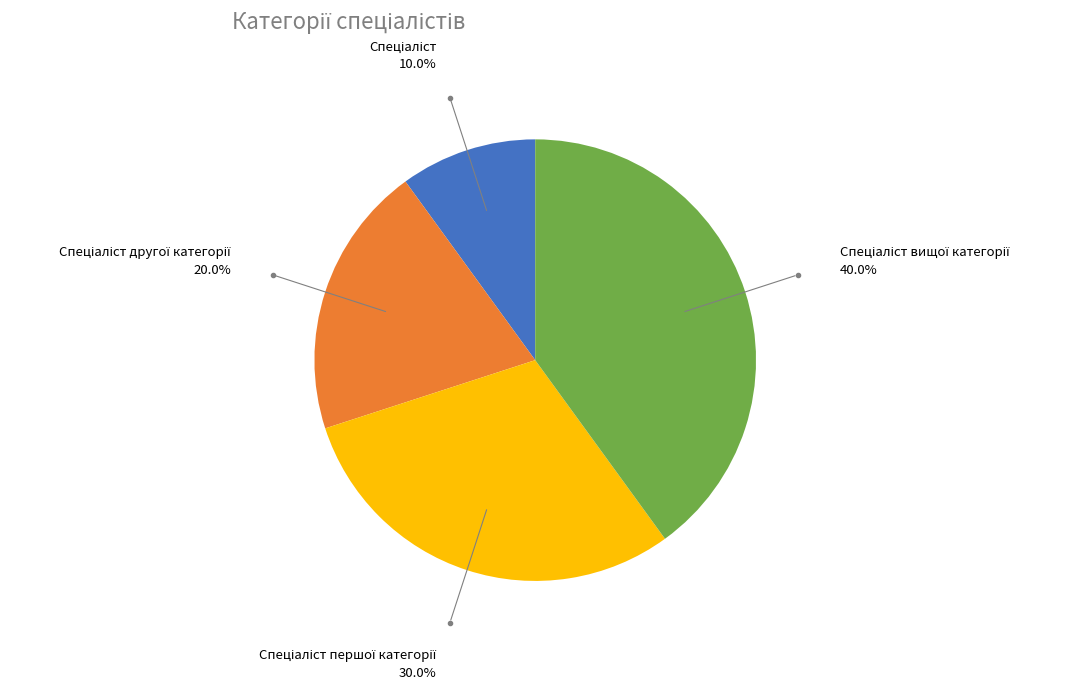

Is there a majority slice in this chart?

No